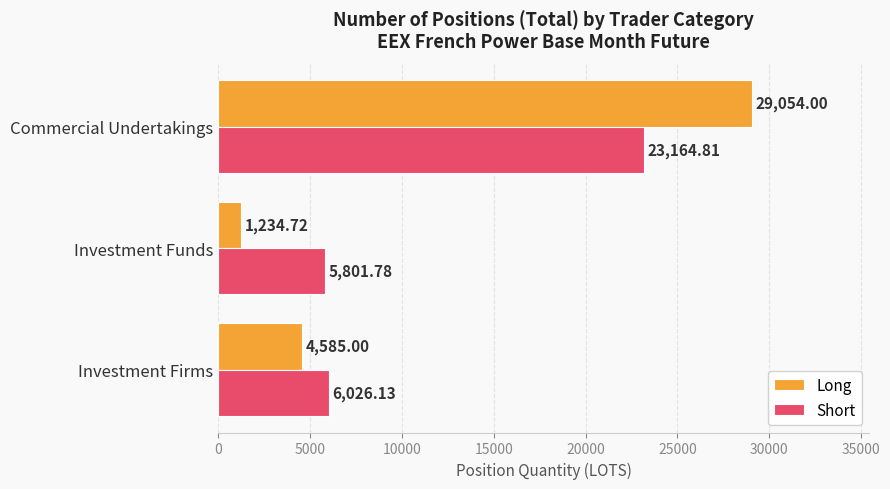

What is the difference between the second highest and minimum values in the Long series?

3350.3